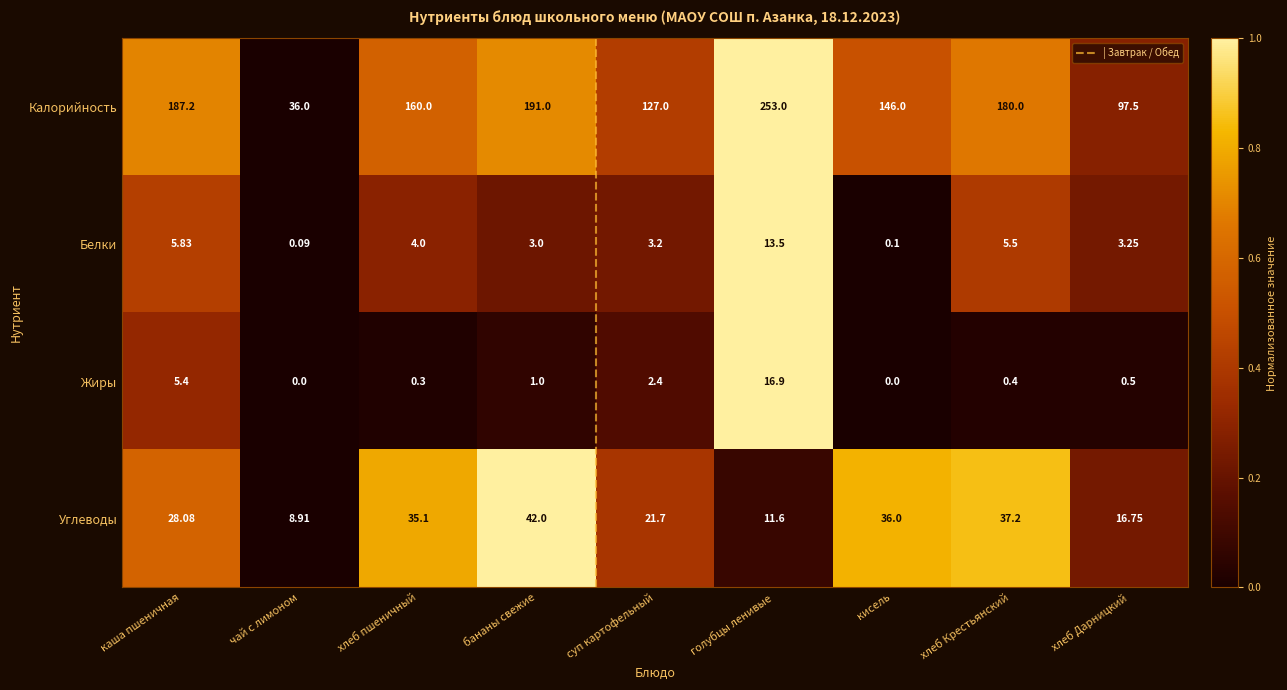

At how many categories does at least one series exceed 0?

9